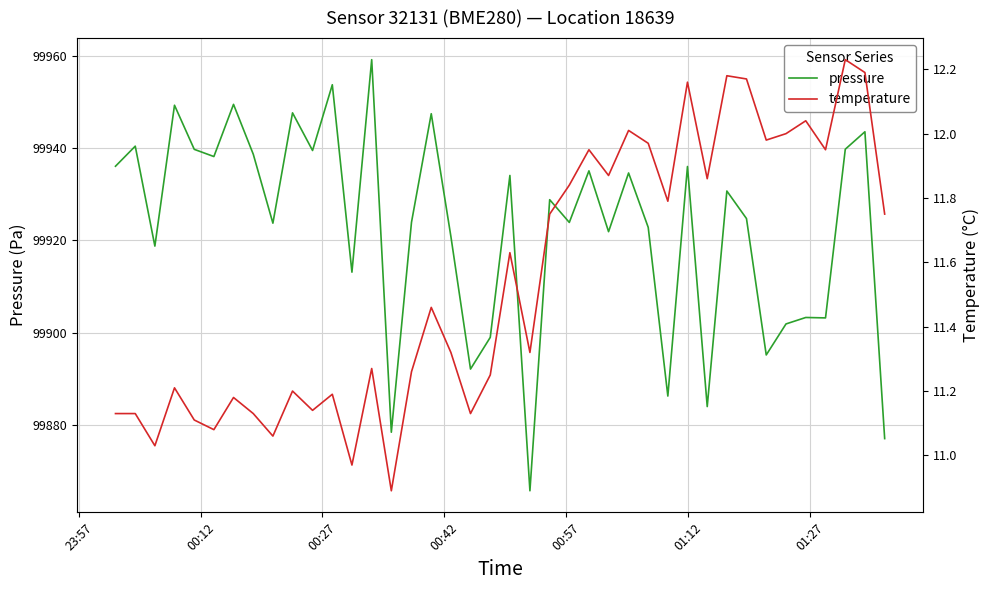

List the series in order of their overall mean, highest first.

pressure, temperature